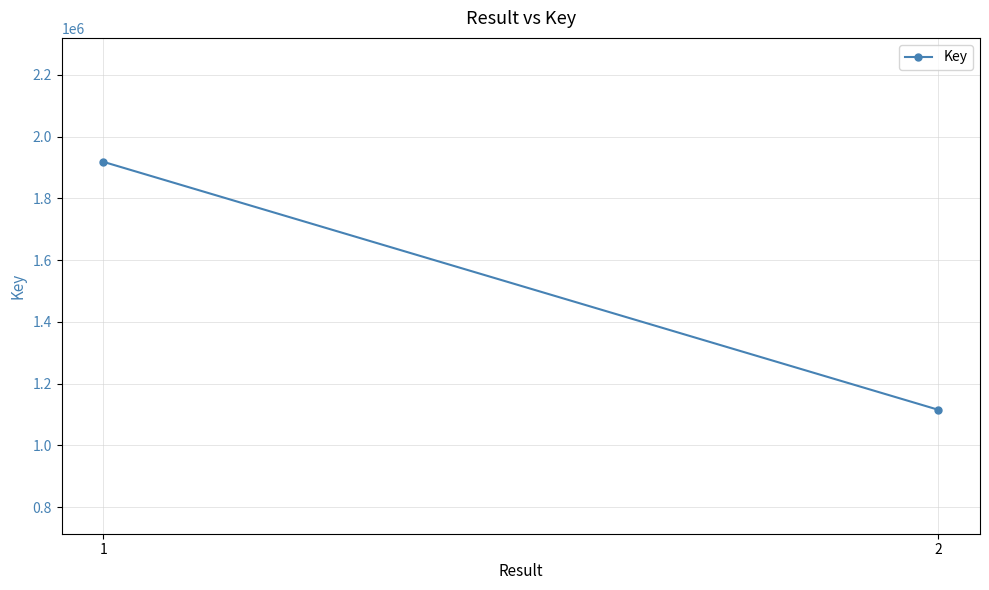

List the labels in order of value, largest first.

1, 2